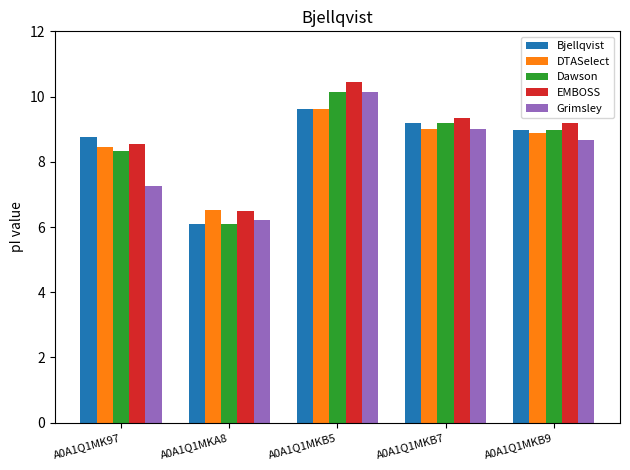

Does the chart contain any negative values?

No